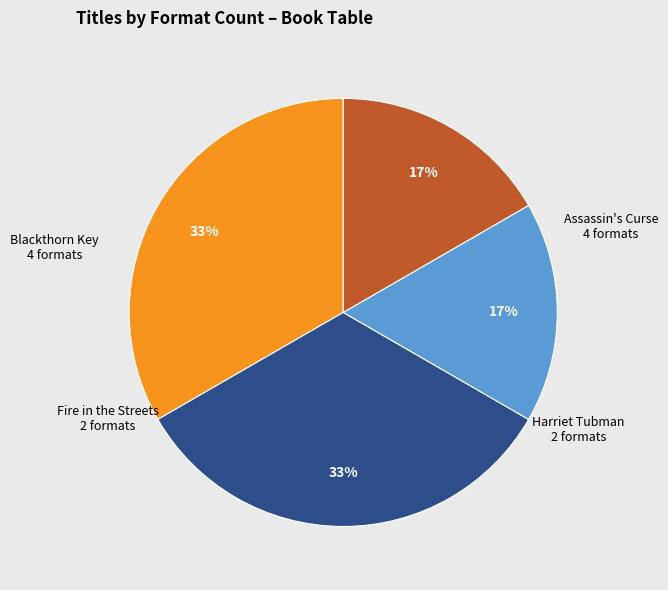

Is it true that Fire in the Streets is 29% of the pie?

False